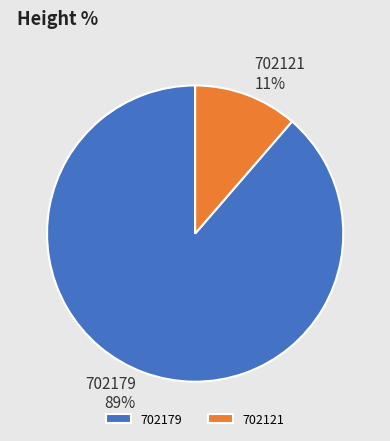

Is it true that 702121 is 11% of the pie?

True